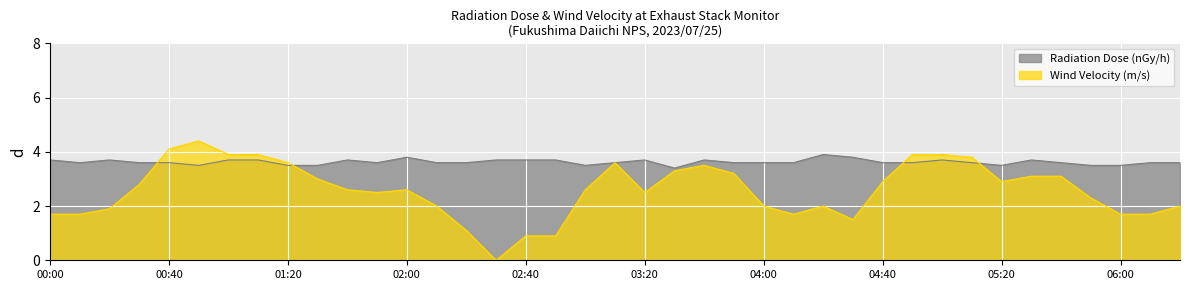

Between 03:20 and 01:50, which is larger?

03:20